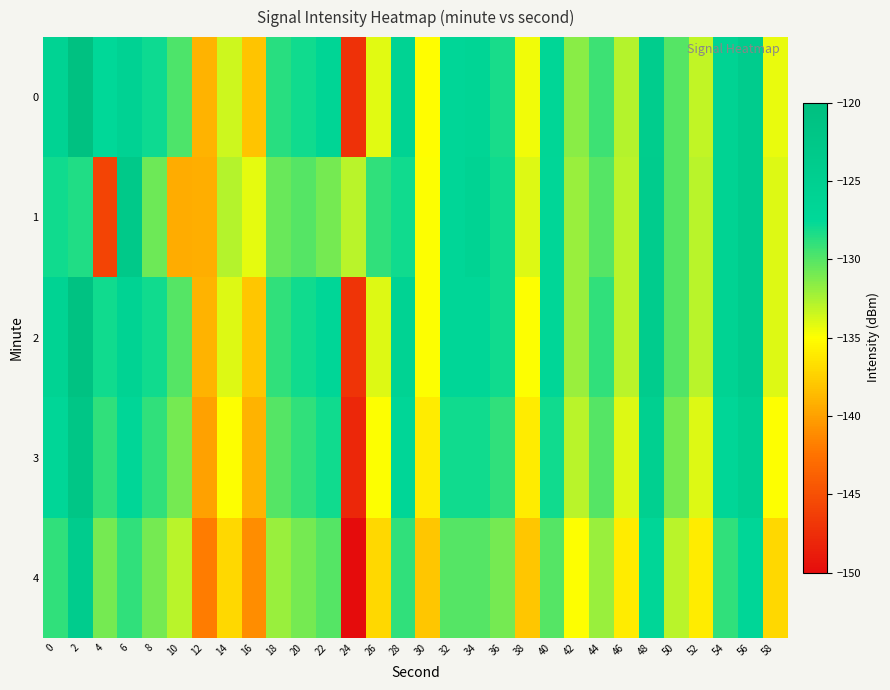

What is the maximum value shown in the chart?

-120.7